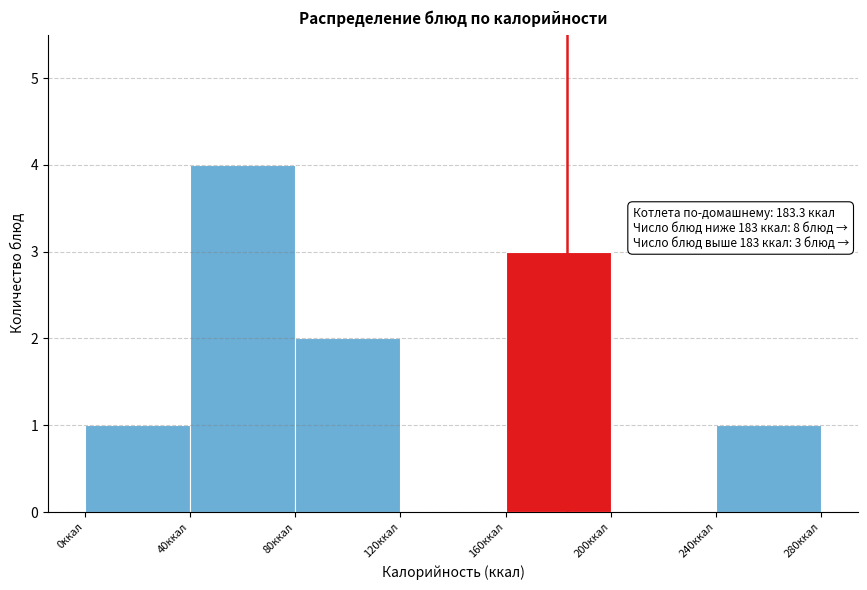

Over which range of the x-axis is the bar tallest?

40 to 80